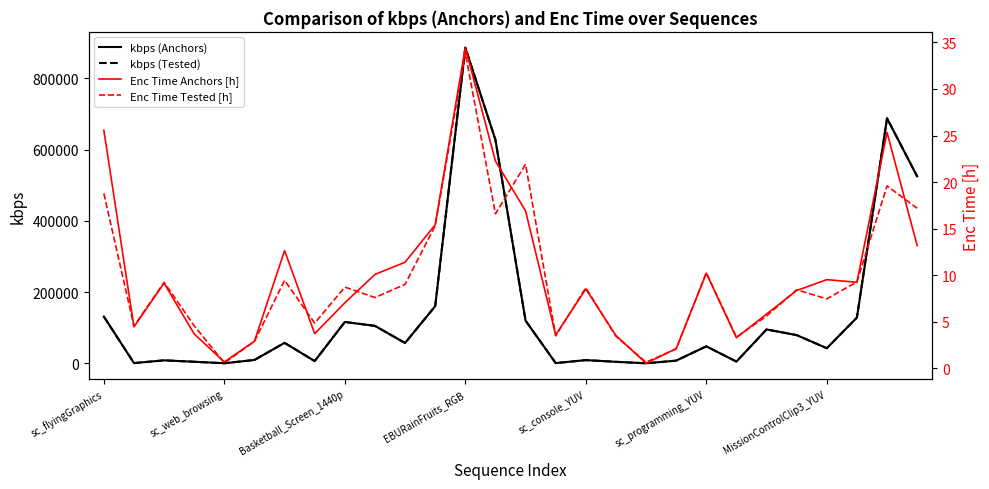

List the series in order of their peak value, highest first.

kbps (Anchors), kbps (Tested), Enc Time Anchors [h], Enc Time Tested [h]